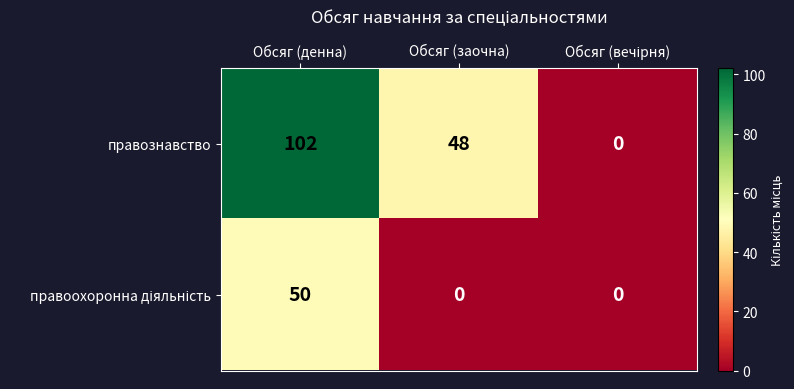

At which category is the sum across all series the highest?

Обсяг (денна)